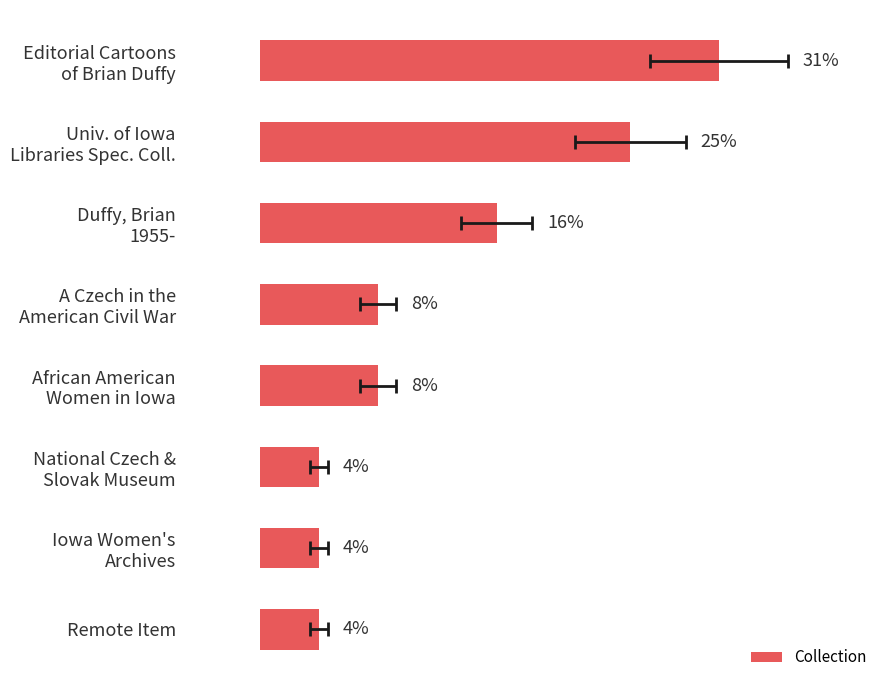

What is the change in value from Editorial Cartoons of Brian Duffy to Iowa Women's Archives?

-27